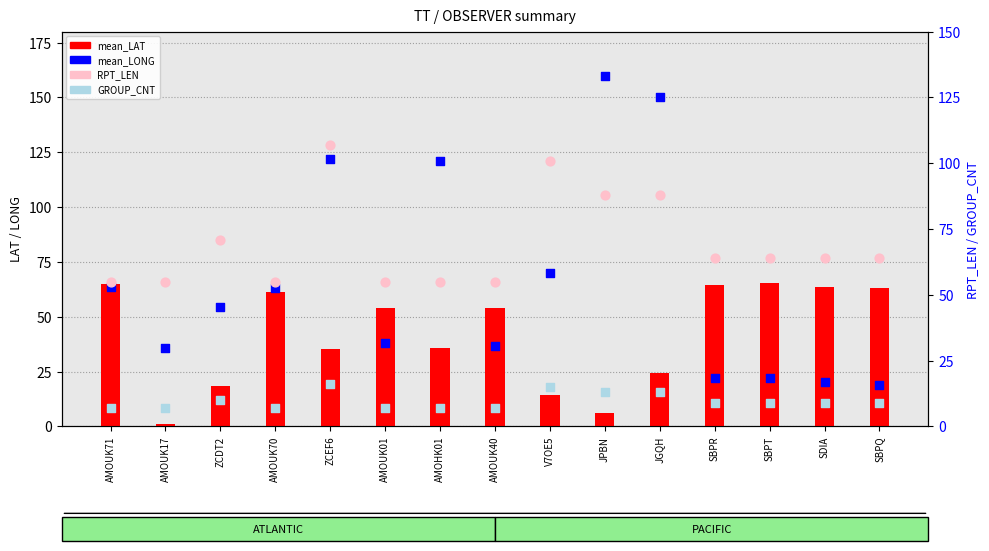

At which category is the sum across all series the highest?

ZCEF6